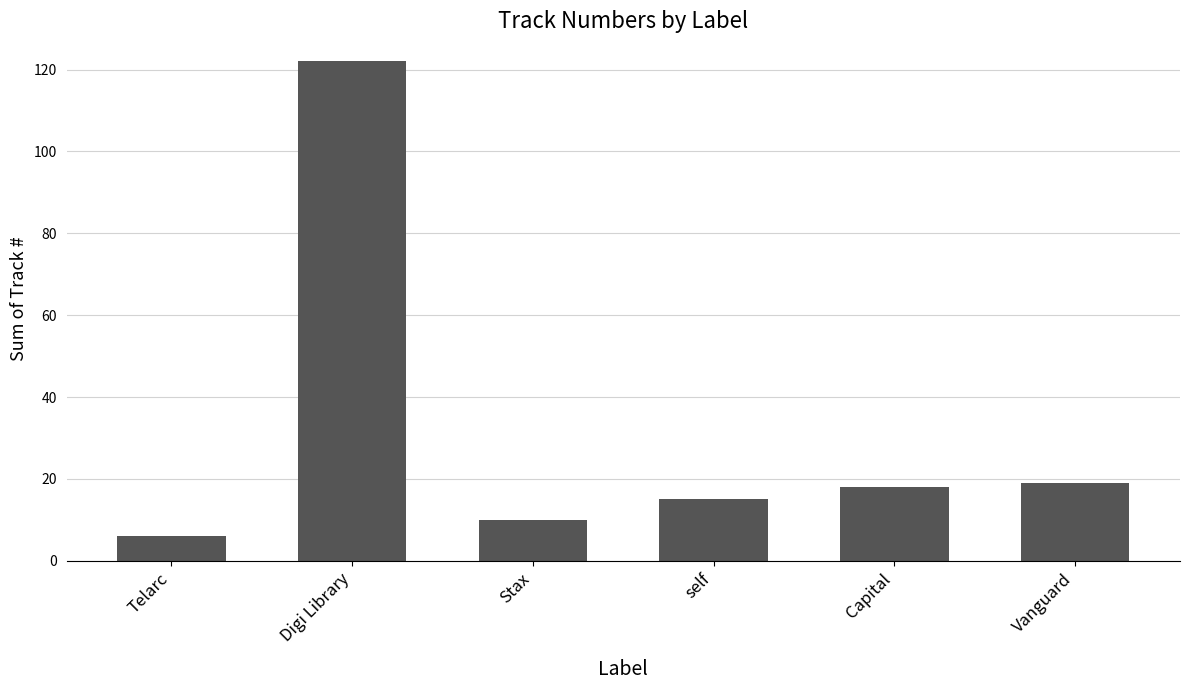

What position from the right is Stax?

4